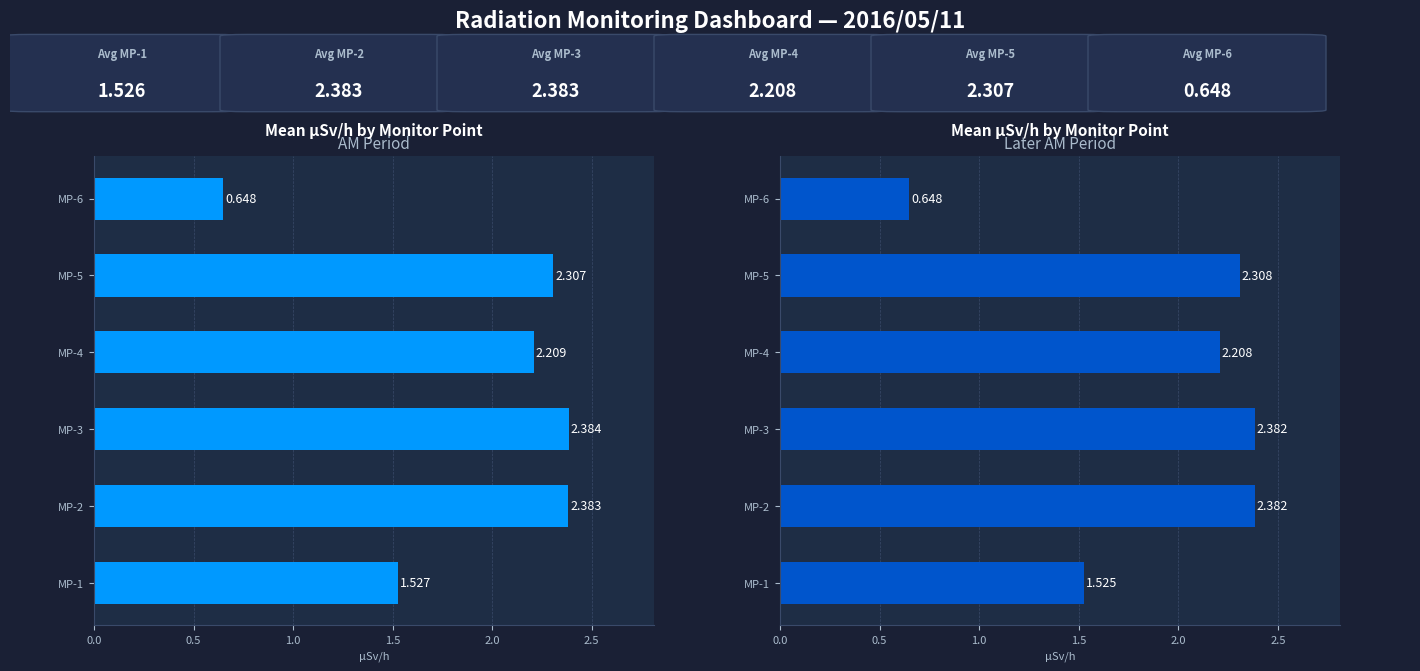

What is the difference between the maximum and second lowest values in the Later AM (03:20–06:20) series?

0.9